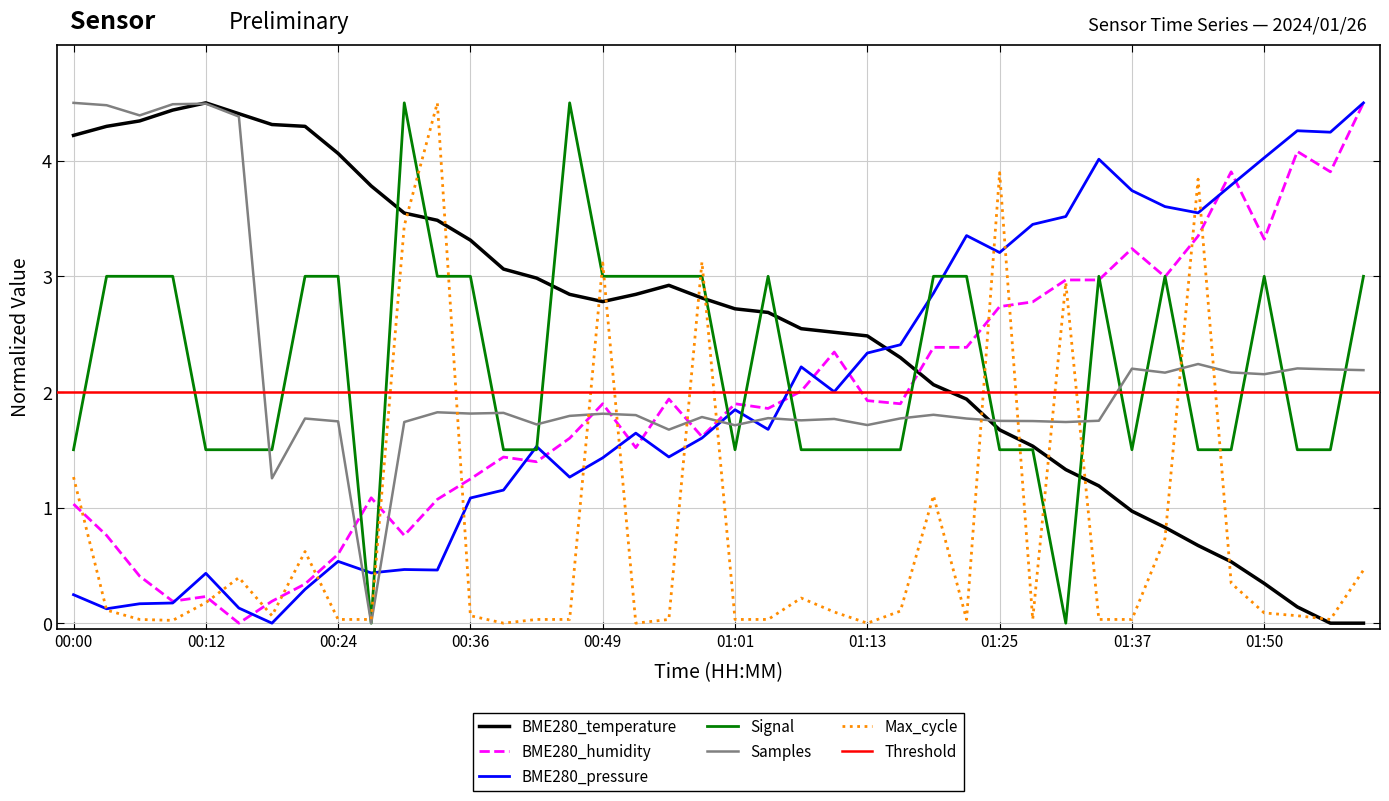

What is the maximum value for BME280_humidity?

4.5